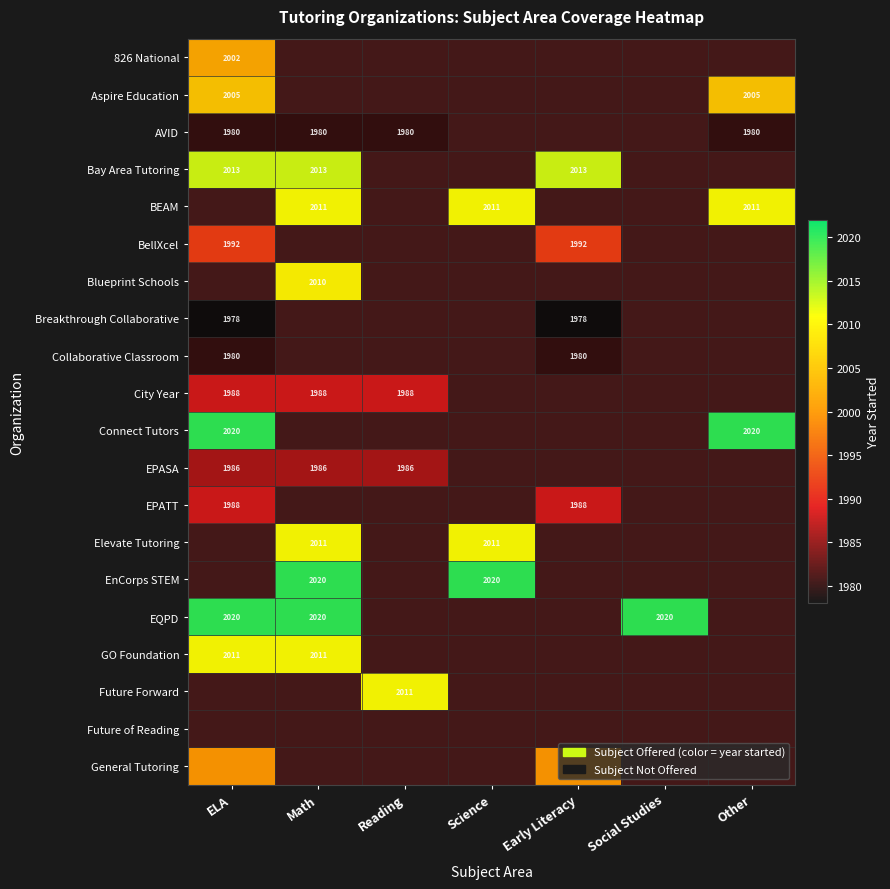

Rank the series by their maximum value, from lowest to highest.

Breakthrough Collaborative, AVID, Collaborative Classroom, EPASA, City Year, EPATT, BellXcel, General Tutoring, 826 National, Aspire Education, Bay Area Tutoring, BEAM, Blueprint Schools, GO Foundation, Connect Tutors, Elevate Tutoring, EnCorps STEM, EQPD, Future Forward, Future of Reading